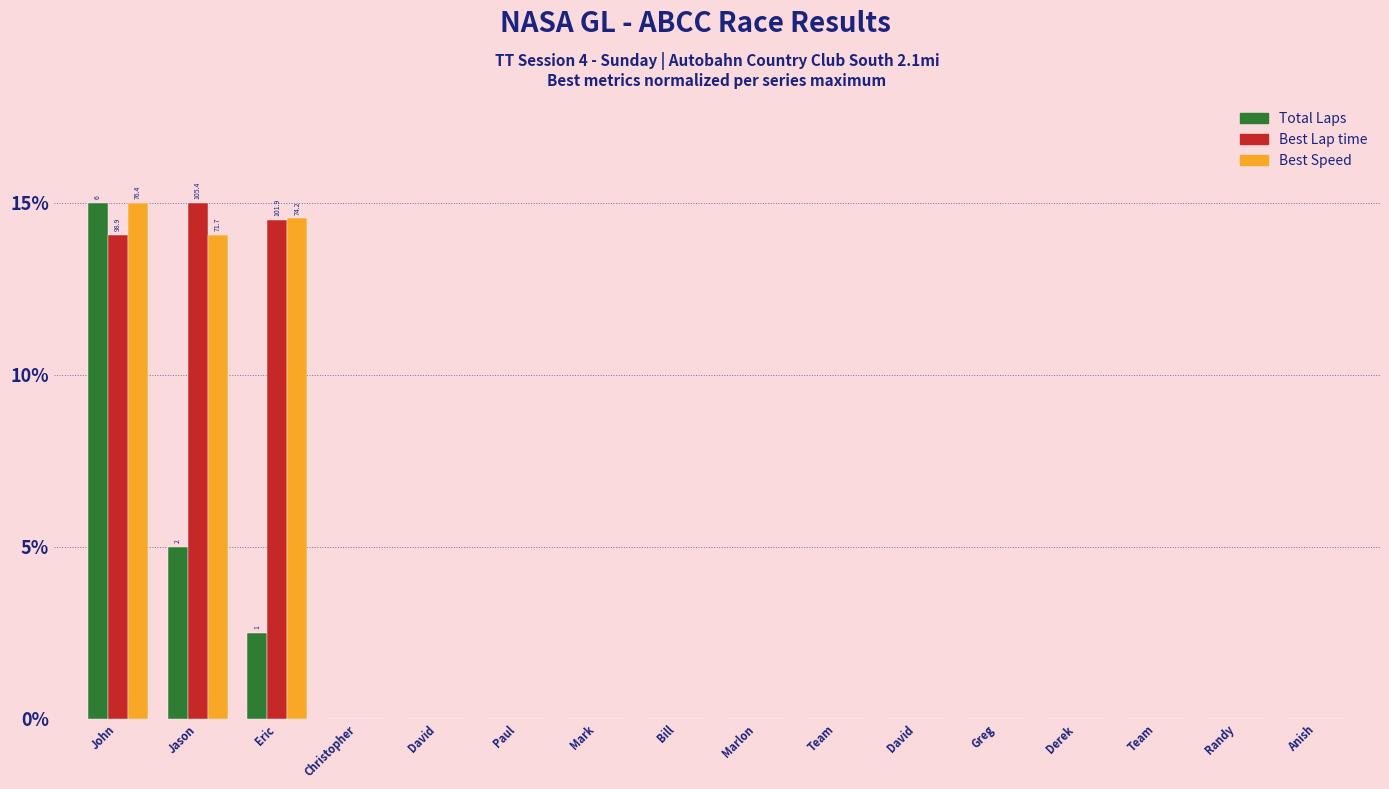

What is the highest value of the Best Lap time series?

15.0